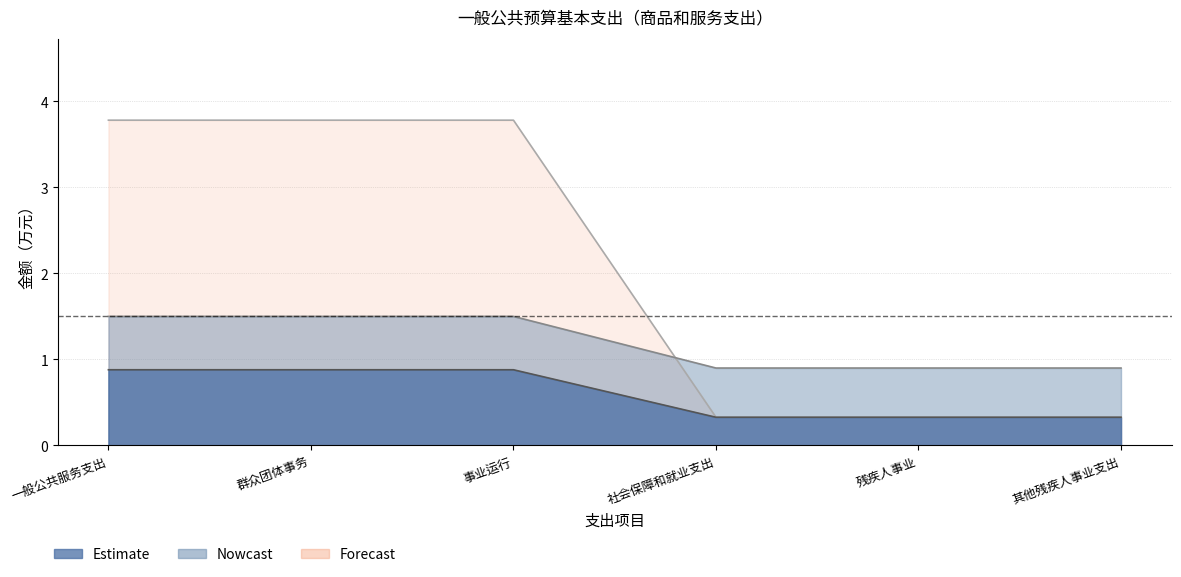

True or false: Nowcast and Estimate cross at least once.

True